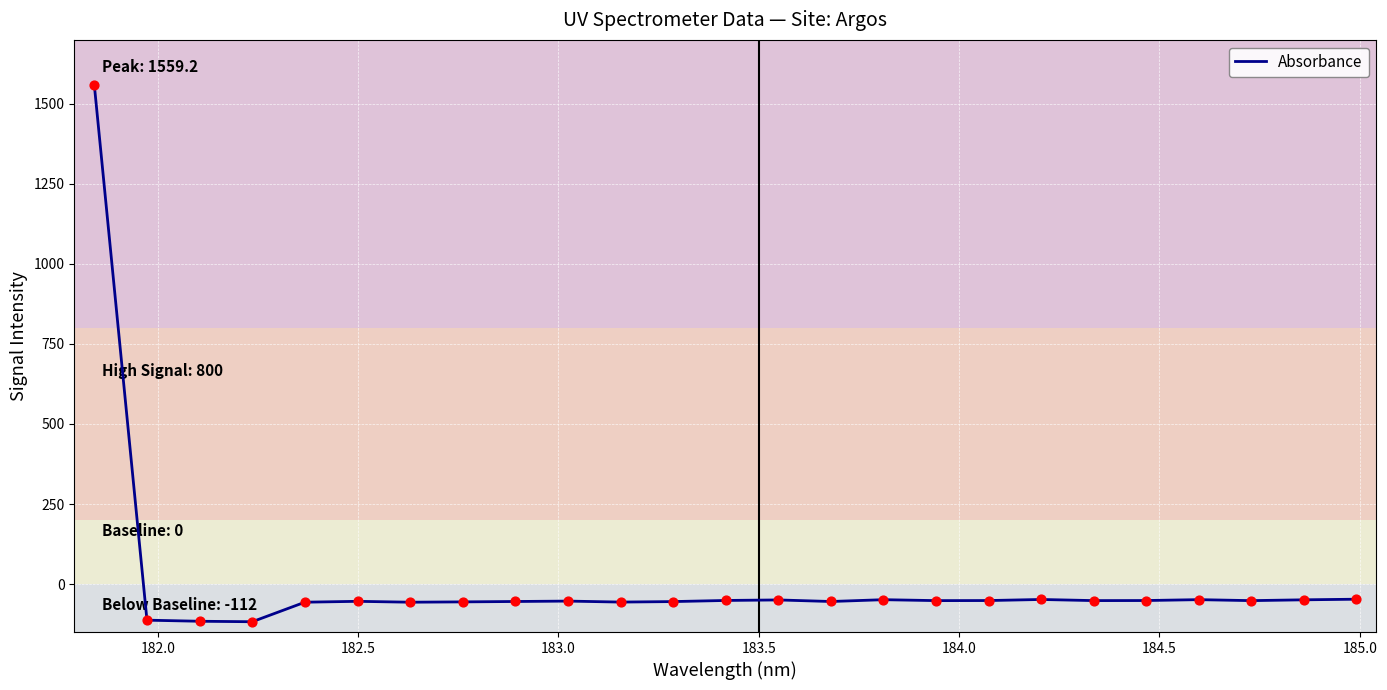

What is the difference between the maximum and minimum values?

1677.0